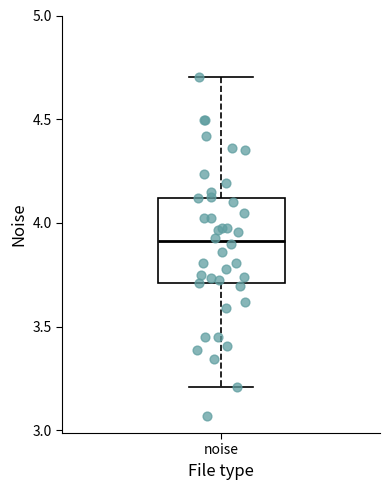

Read this box plot against the y-axis: the position of the median line, the range covered by the box, and the ends of both whiskers. The values are not printed on the chart, so give them approximately, as read against the axis.

median 3.9, box 3.7 to 4.1, whiskers 3.2 to 4.7